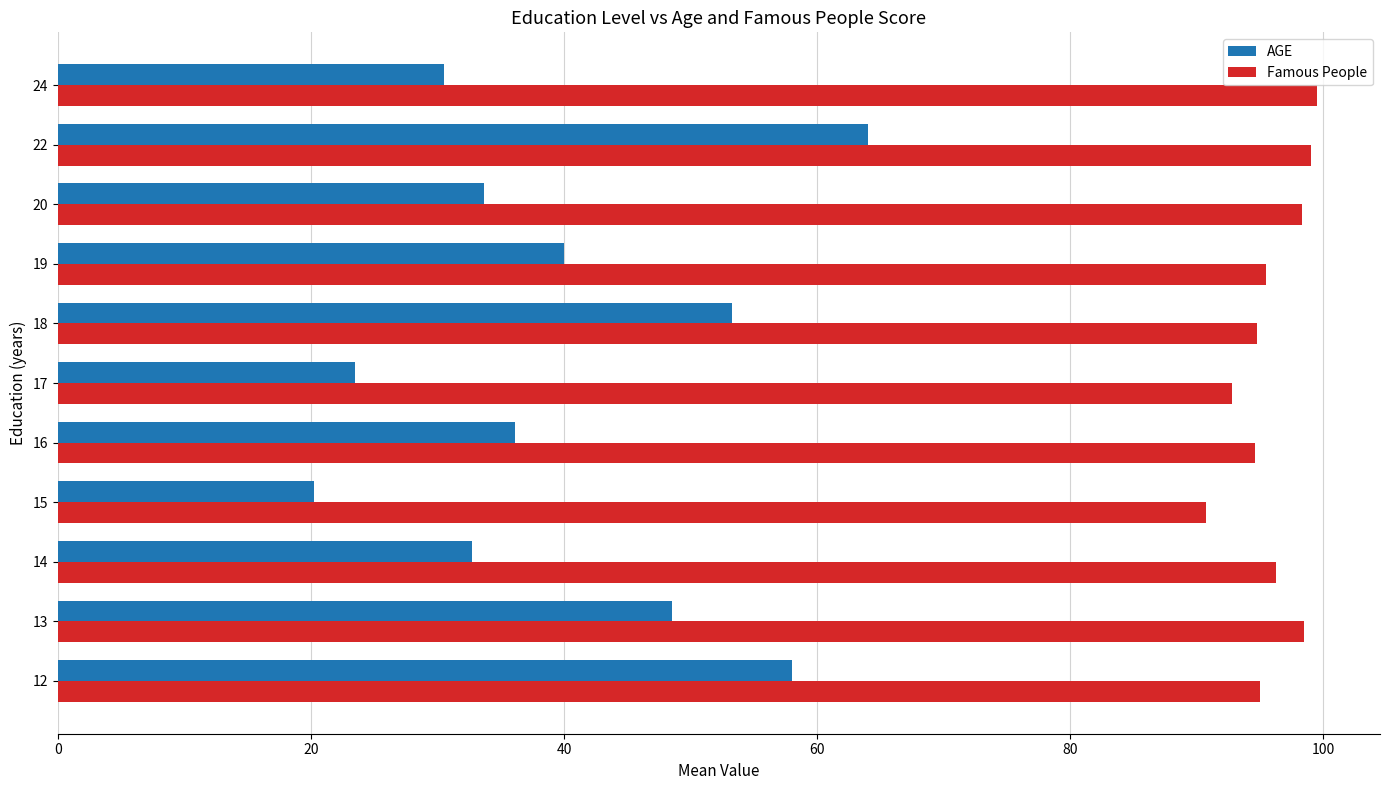

What is the maximum value shown in the chart?

99.5